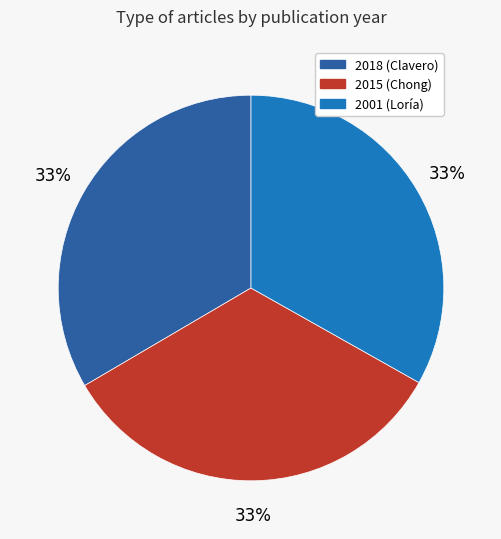

Is there a majority slice in this chart?

No